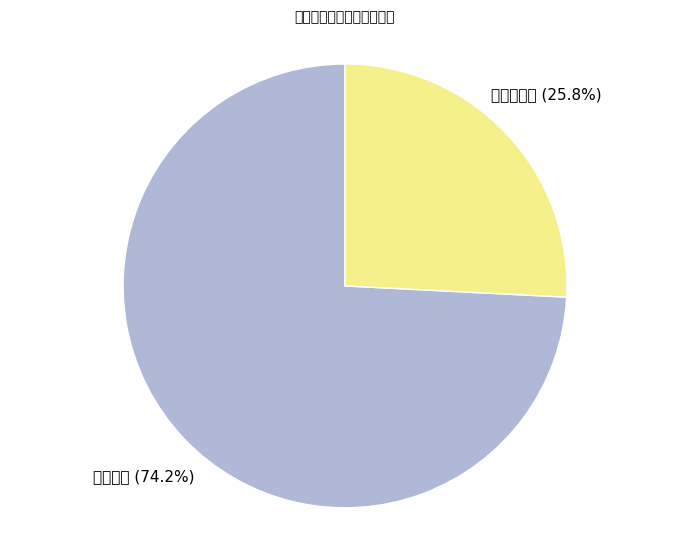

Is there a majority slice in this chart?

Yes